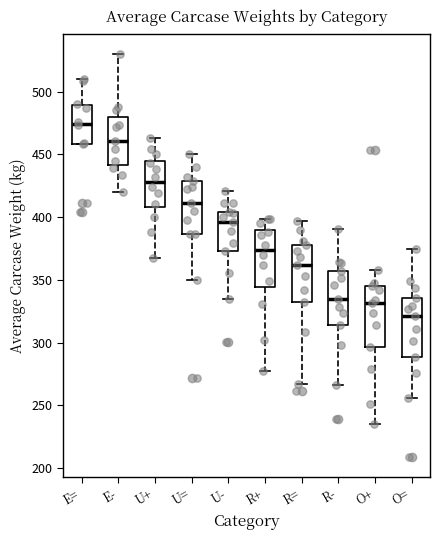

Which box's median line is the highest?

E=